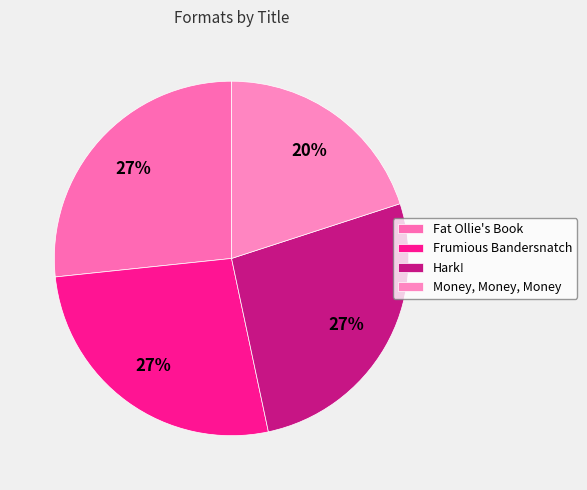

How many segments does this pie chart have?

4